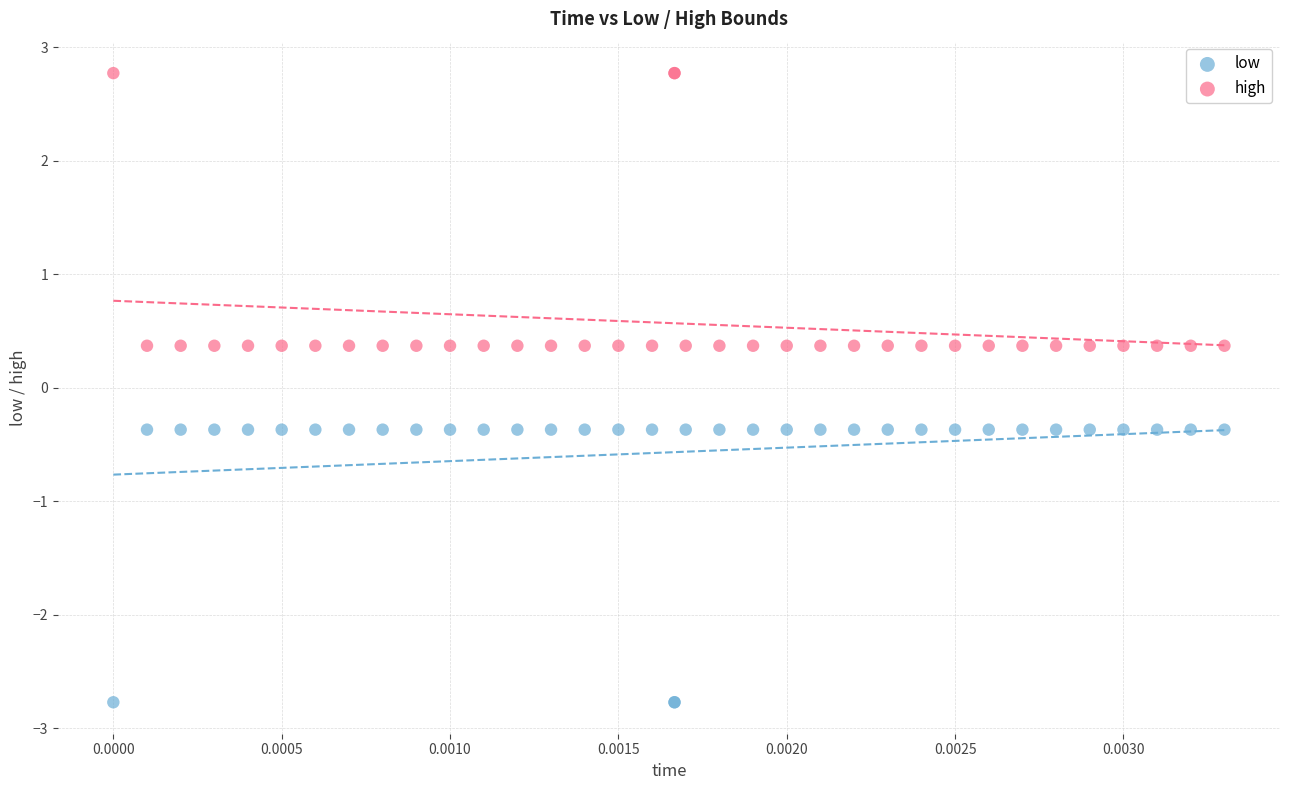

What are all the series names shown in the legend?

low, high